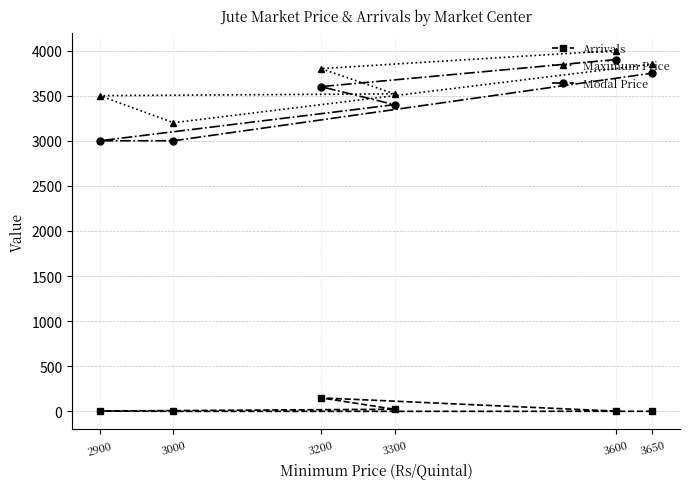

How many series are shown in this chart?

3